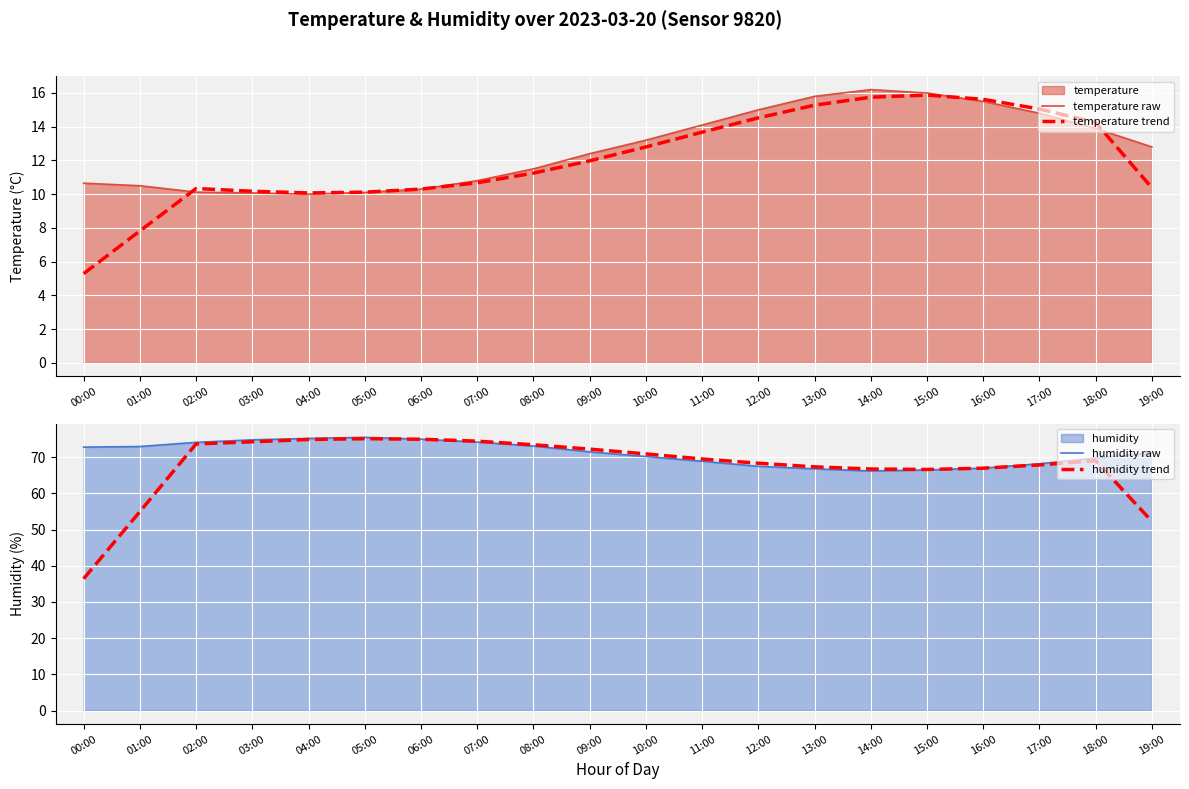

True or false: temperature trend and humidity raw intersect in this chart.

False